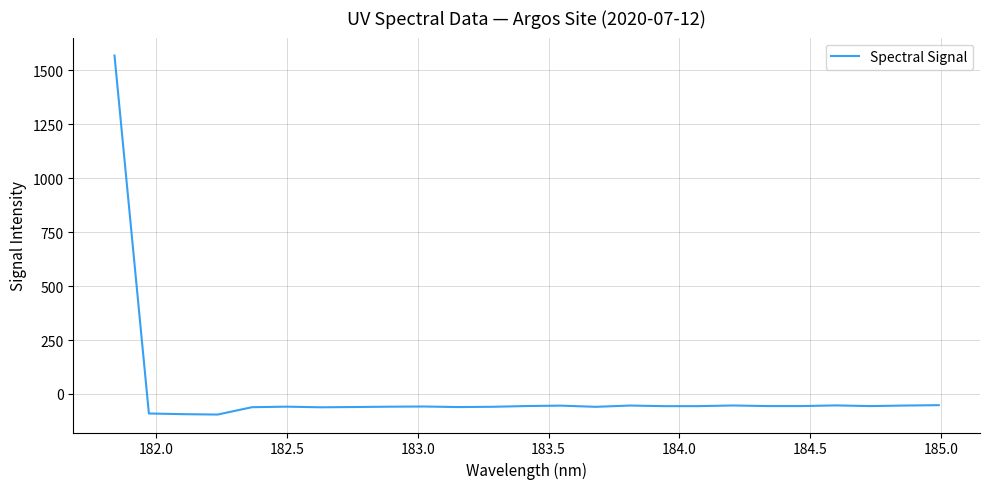

What is the minimum value shown in the chart?

-95.4